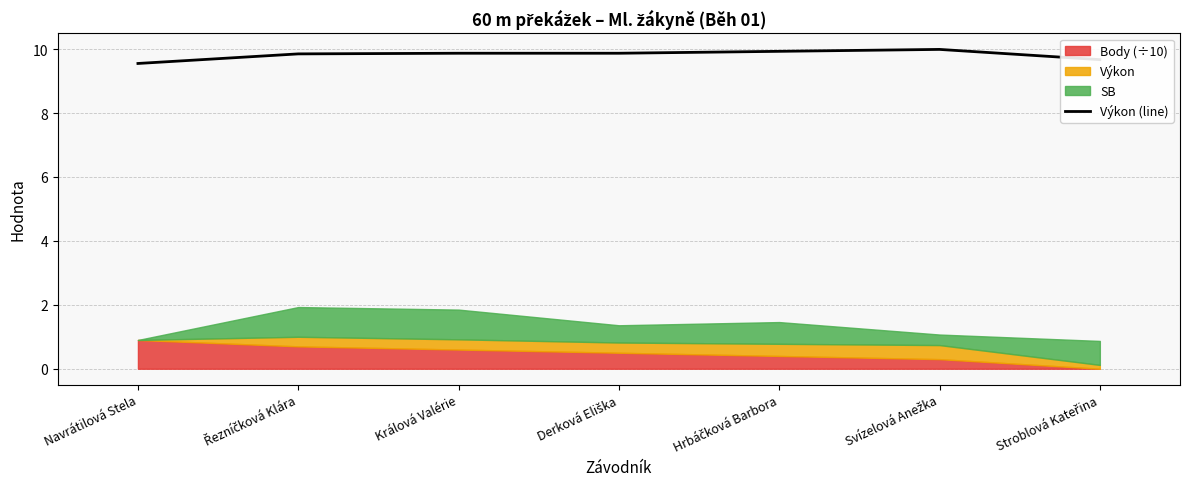

Which has a higher value, Derková Eliška or Králová Valérie?

Derková Eliška